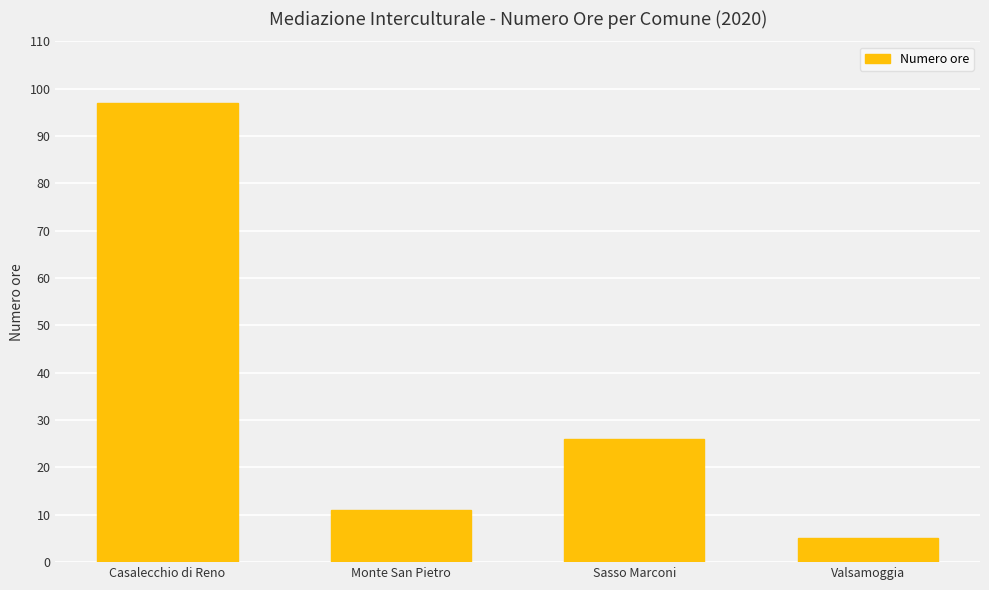

True or false: the data shows 3 at Monte San Pietro.

False